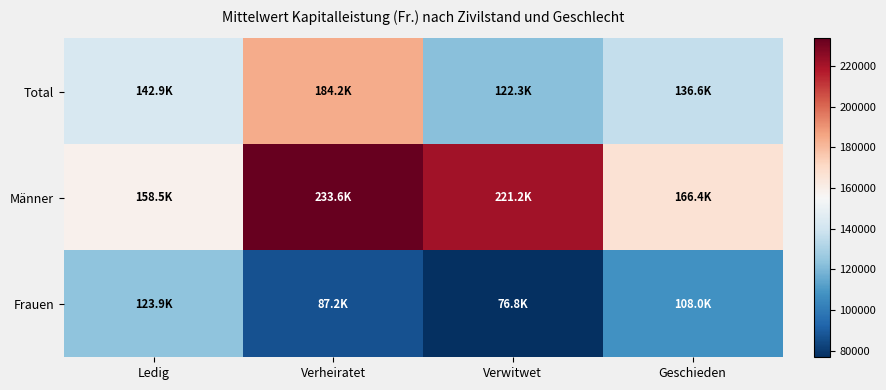

Which category has the lowest value across all series?

Verwitwet